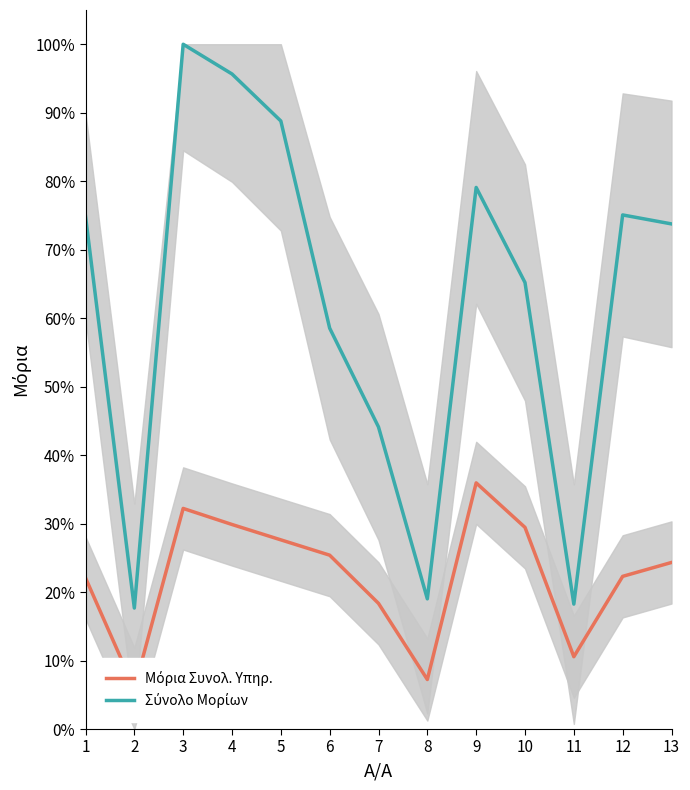

What are all the series names shown in the legend?

Μόρια Συνολ. Υπηρ., Σύνολο Μορίων